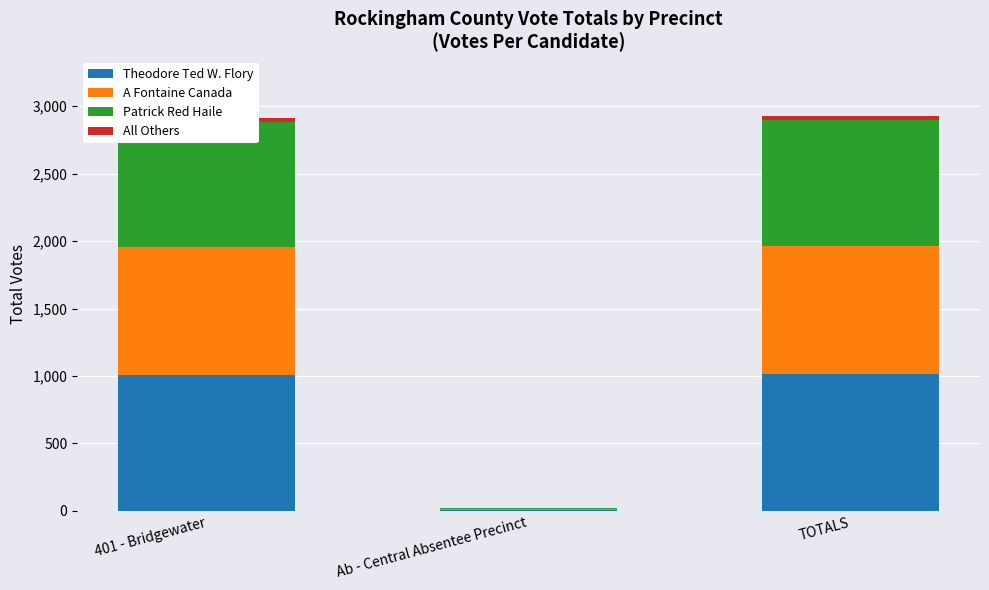

What is the sum of all Theodore Ted W. Flory values?

2026